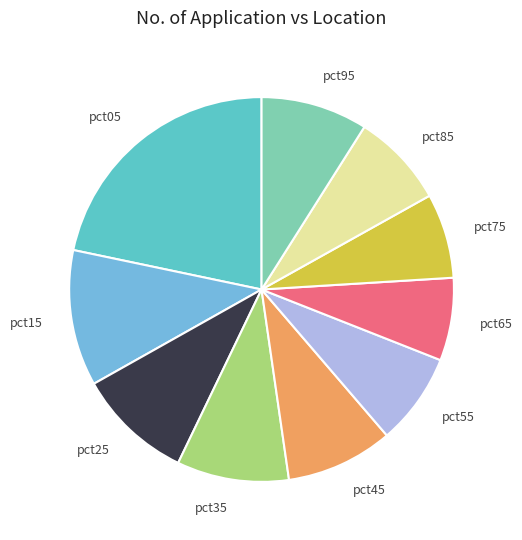

Does any single category account for the majority?

No